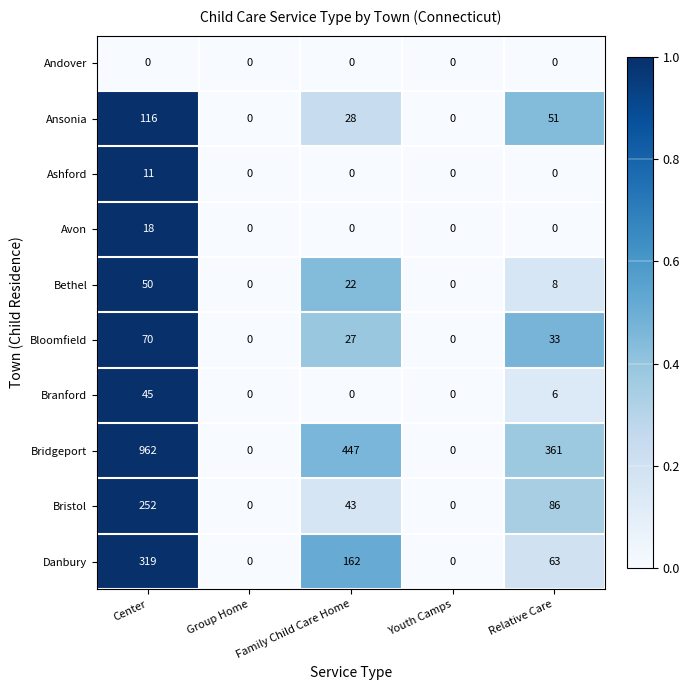

Where is Danbury nearest to the value 159?

Family Child Care Home